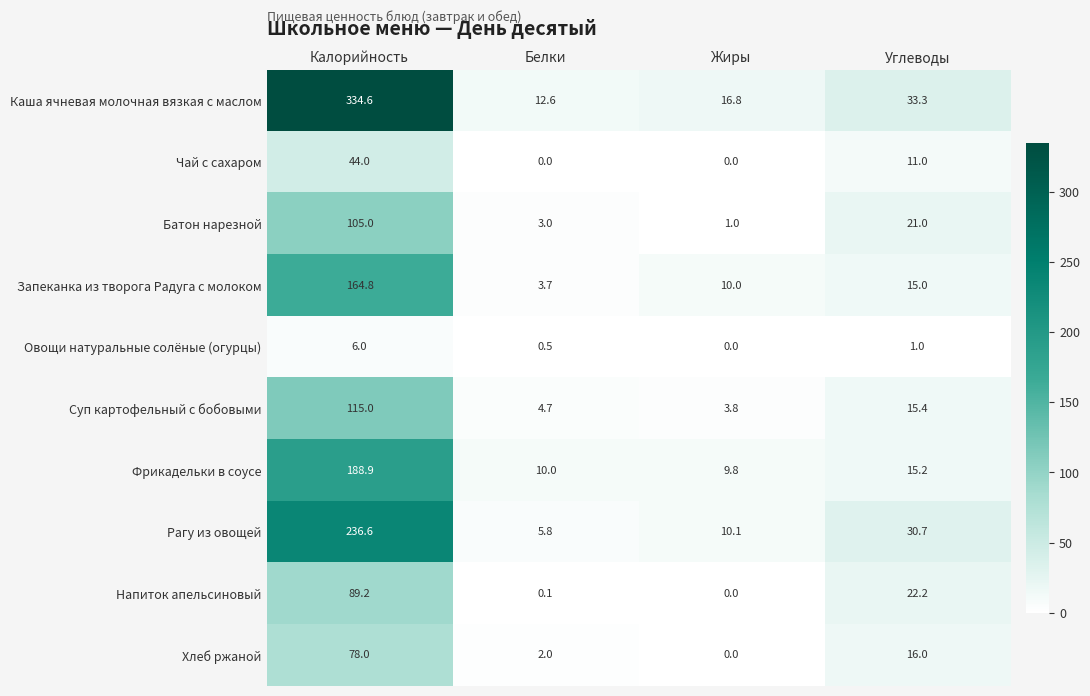

At Калорийность, list the series in order from largest to smallest.

Каша ячневая молочная вязкая с маслом, Рагу из овощей, Фрикадельки в соусе, Запеканка из творога Радуга с молоком, Суп картофельный с бобовыми, Батон нарезной, Напиток апельсиновый, Хлеб ржаной, Чай с сахаром, Овощи натуральные солёные (огурцы)